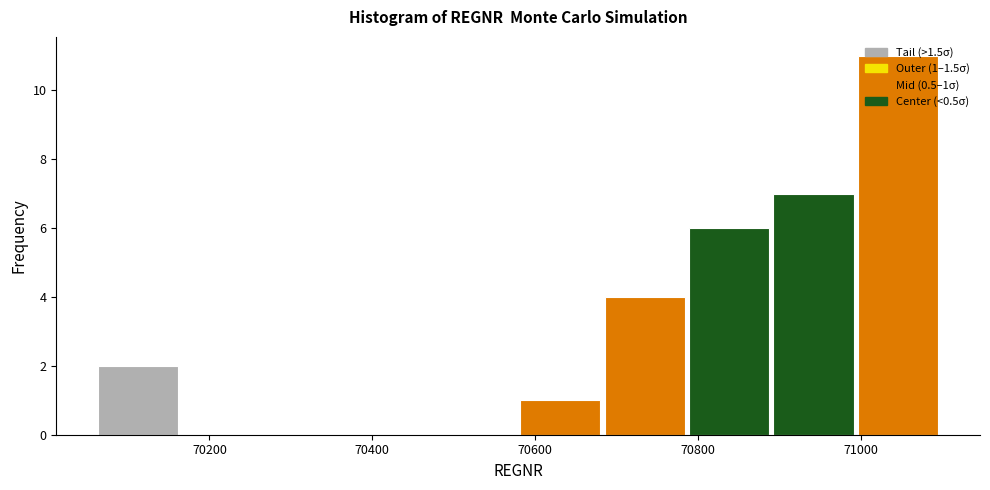

Over which range of the x-axis is the bar tallest?

71000 to 71100